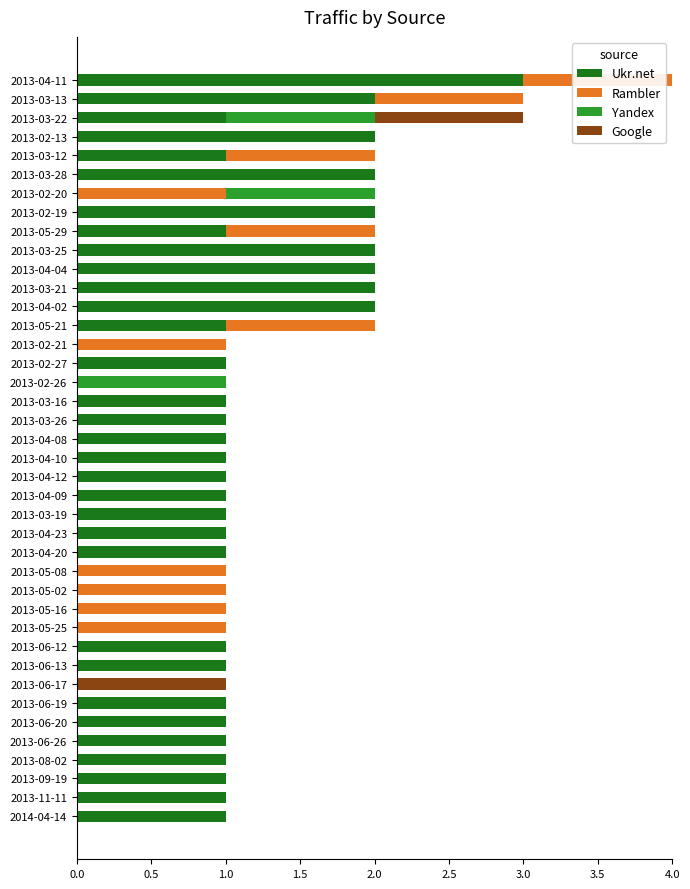

What is the maximum value for Ukr.net?

3